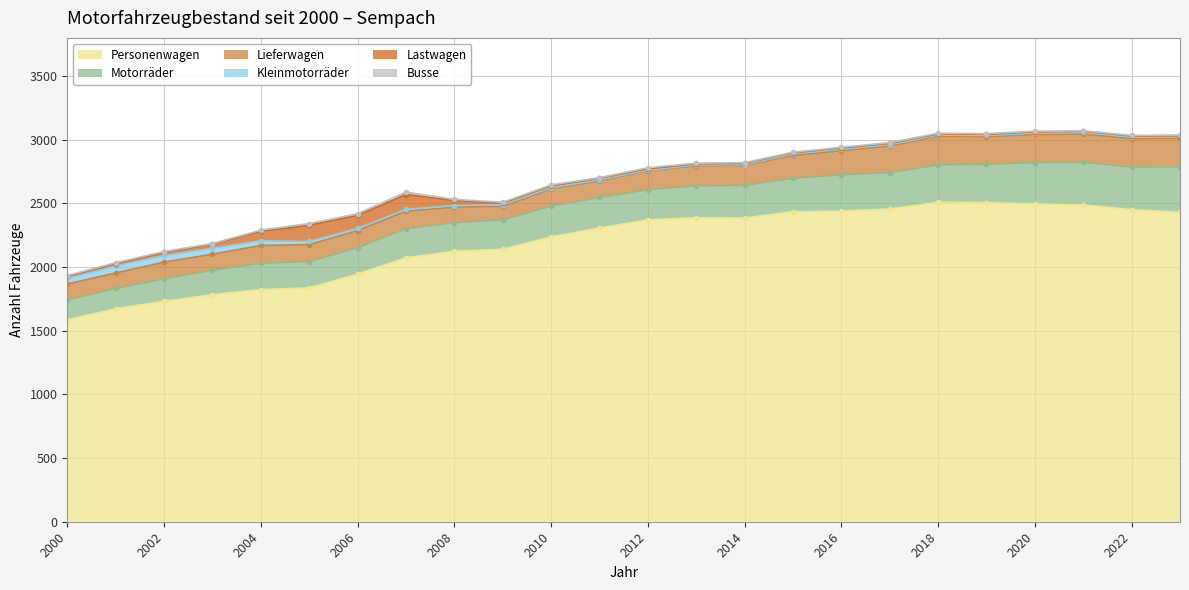

What is the minimum value for Lastwagen?

5